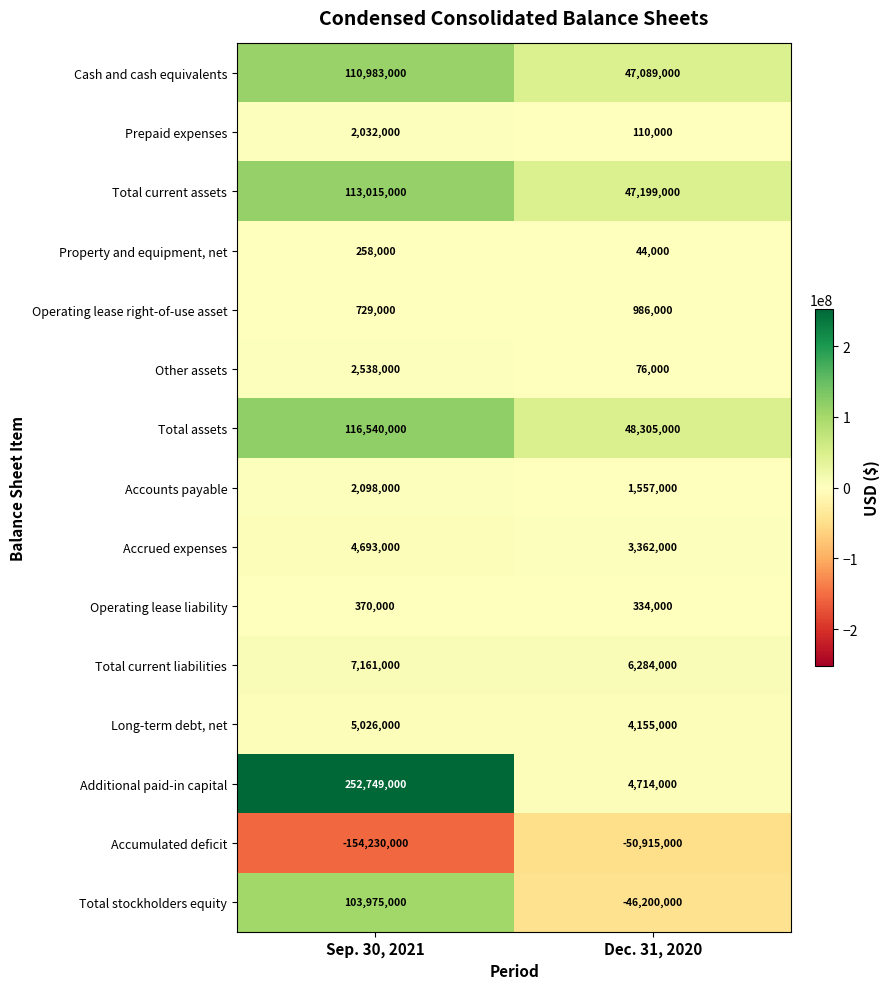

Reading right to left, what are all the values shown in this chart?

Cash and cash equivalents: Dec. 31, 2020=47089000	Sep. 30, 2021=110983000
Prepaid expenses: Dec. 31, 2020=110000	Sep. 30, 2021=2032000
Total current assets: Dec. 31, 2020=47199000	Sep. 30, 2021=113015000
Property and equipment, net: Dec. 31, 2020=44000	Sep. 30, 2021=258000
Operating lease right-of-use asset: Dec. 31, 2020=986000	Sep. 30, 2021=729000
Other assets: Dec. 31, 2020=76000	Sep. 30, 2021=2538000
Total assets: Dec. 31, 2020=48305000	Sep. 30, 2021=116540000
Accounts payable: Dec. 31, 2020=1557000	Sep. 30, 2021=2098000
Accrued expenses: Dec. 31, 2020=3362000	Sep. 30, 2021=4693000
Operating lease liability: Dec. 31, 2020=334000	Sep. 30, 2021=370000
Total current liabilities: Dec. 31, 2020=6284000	Sep. 30, 2021=7161000
Long-term debt, net: Dec. 31, 2020=4155000	Sep. 30, 2021=5026000
Additional paid-in capital: Dec. 31, 2020=4714000	Sep. 30, 2021=252749000
Accumulated deficit: Dec. 31, 2020=-50915000	Sep. 30, 2021=-154230000
Total stockholders equity: Dec. 31, 2020=-46200000	Sep. 30, 2021=103975000